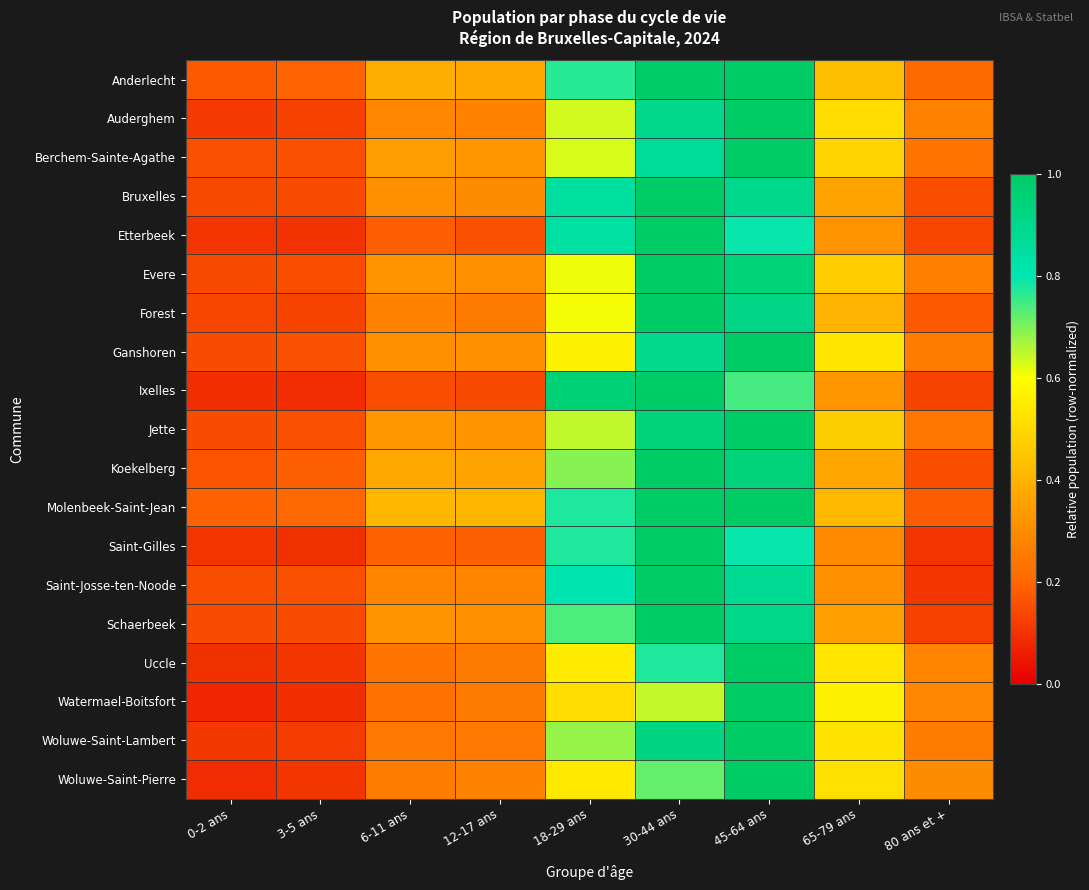

Between 0-2 ans and 30-44 ans, which is larger?

30-44 ans